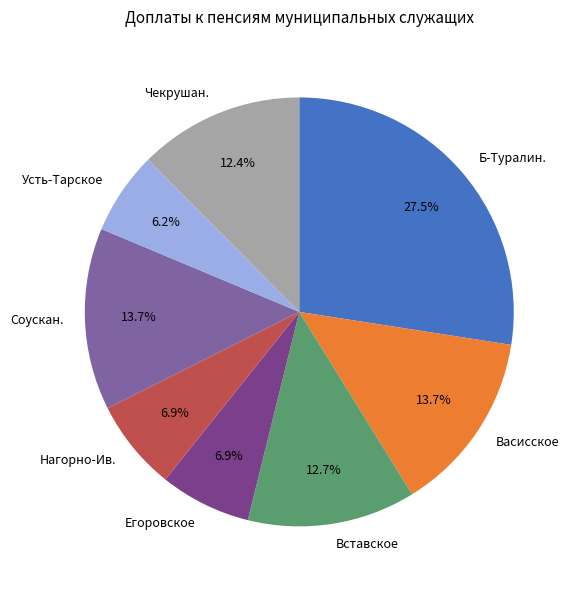

Does Б-Туралин. represent more than half of the total?

No